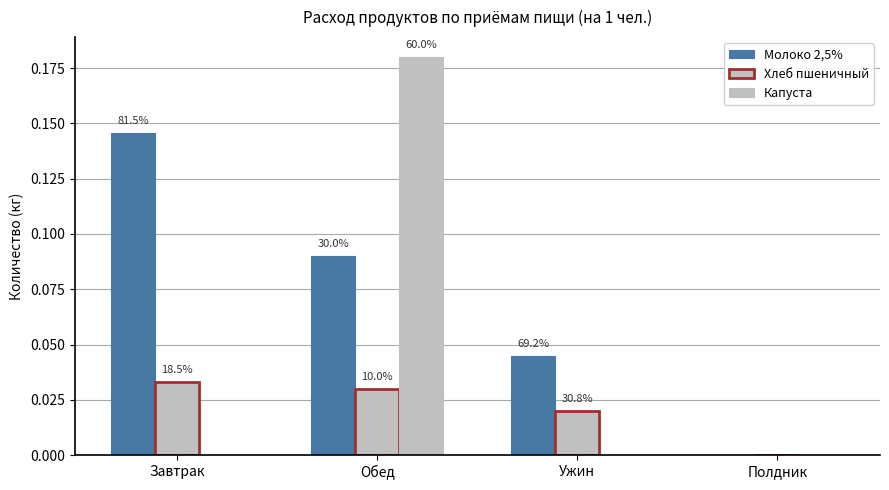

True or false: Молоко 2,5% has a value of 0.1 at Завтрак.

True